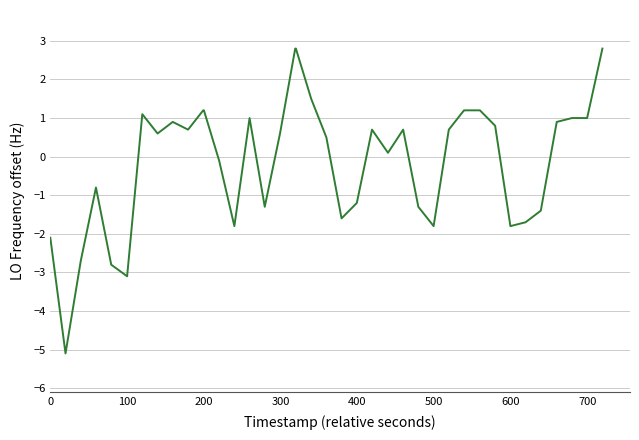

Reading left to right, transcribe all the data shown in this chart.

-2.1	-5.1	-2.7	-0.8	-2.8	-3.1	1.1	0.6	0.9	0.7	1.2	1.2	-0.1	-1.8	1.0	-1.3	0.6	2.8	2.8	1.5	0.5	-1.6	-1.2	0.7	0.1	0.7	-1.3	-1.8	0.7	1.2	1.2	1.2	0.8	-1.8	-1.7	-1.4	0.9	1.0	1.0	2.8